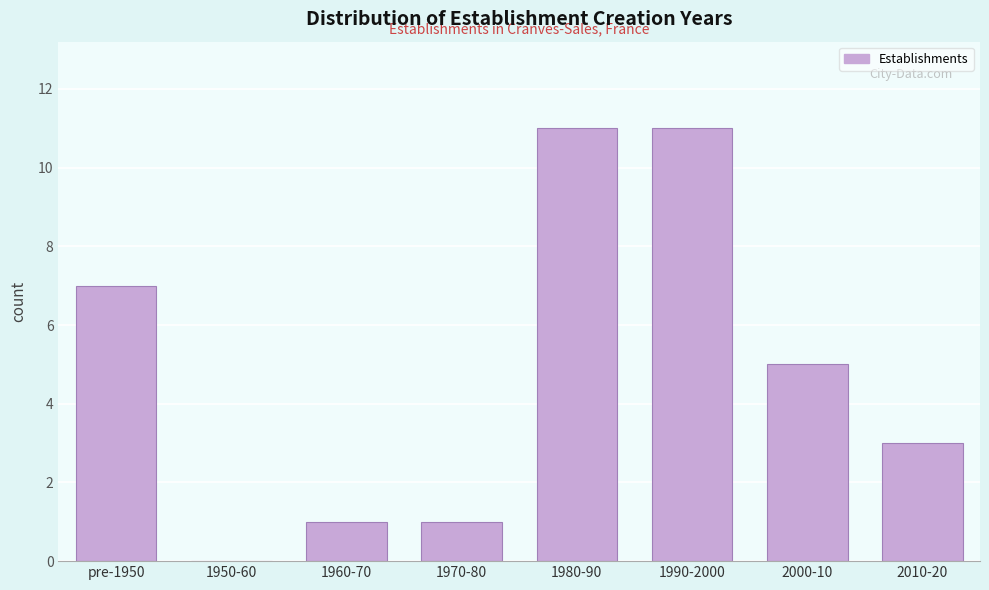

Reading right to left, transcribe all the data shown in this chart.

2010-20=3	2000-10=5	1990-2000=11	1980-90=11	1970-80=1	1960-70=1	1950-60=0	pre-1950=7